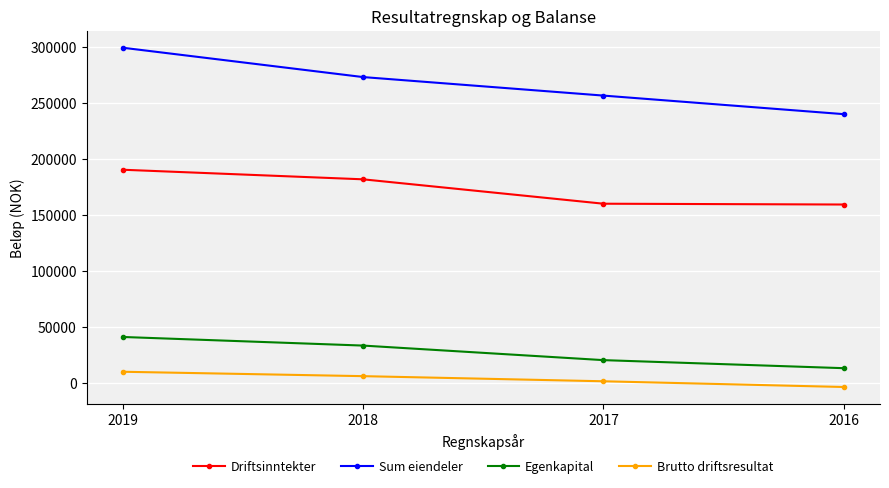

What is the difference between the second highest and second lowest values in the Driftsinntekter series?

21730